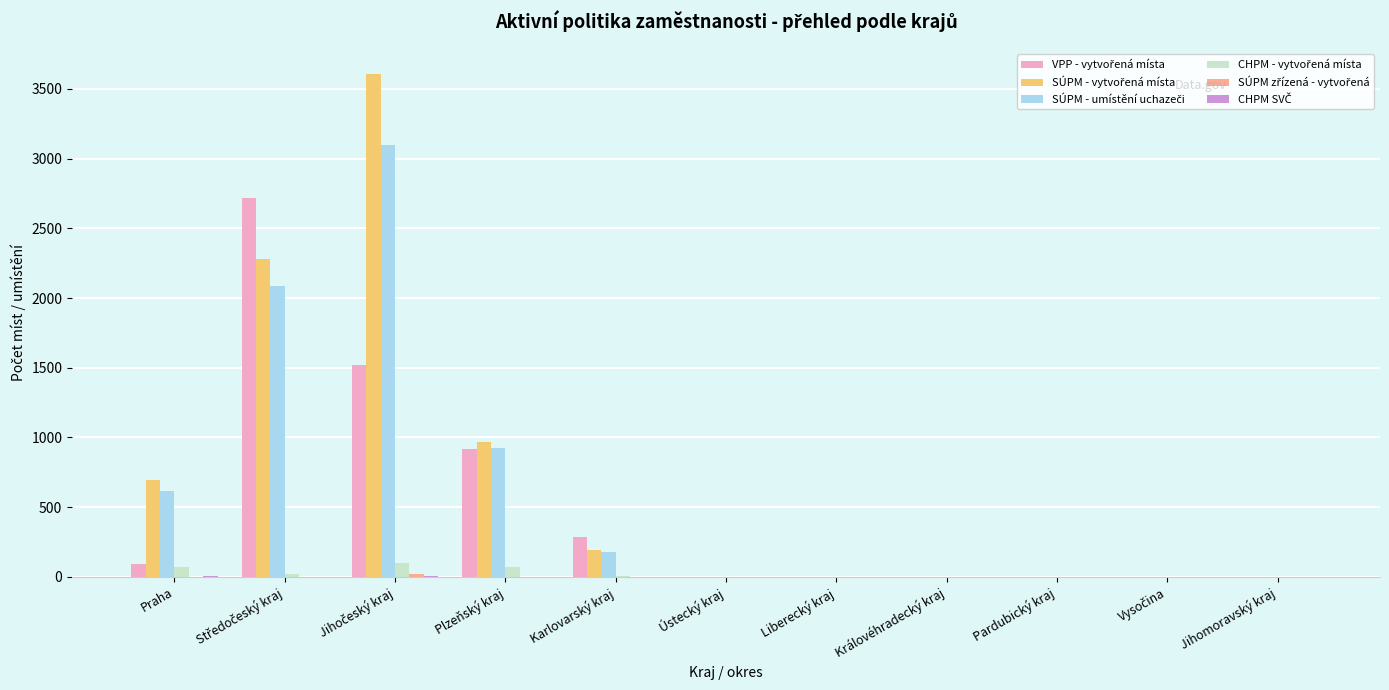

What is the spread (max minus min) of values at Praha?

696